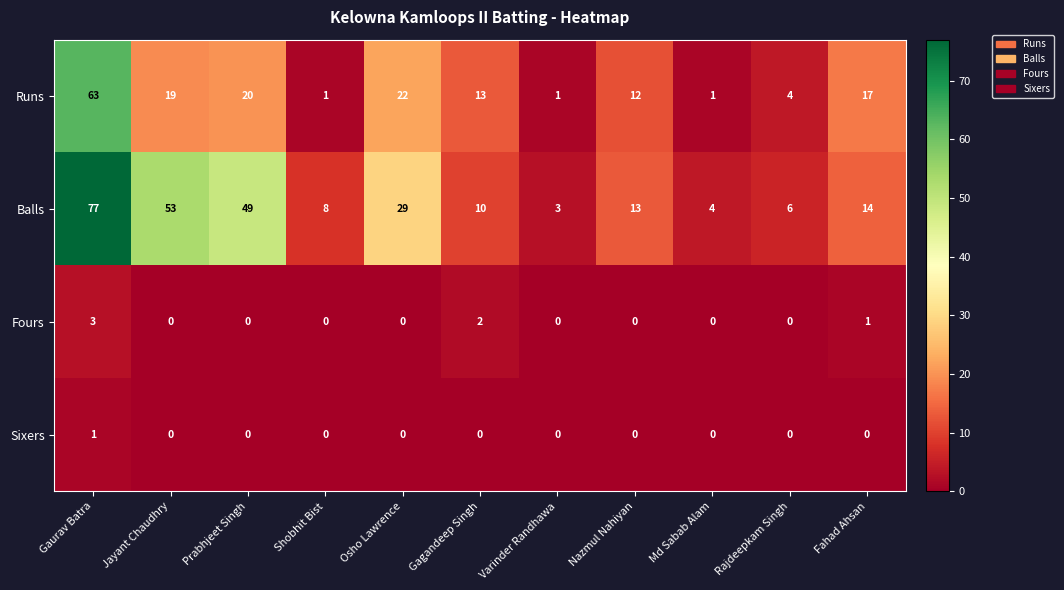

At which category does the chart reach its peak across all series?

Gaurav Batra